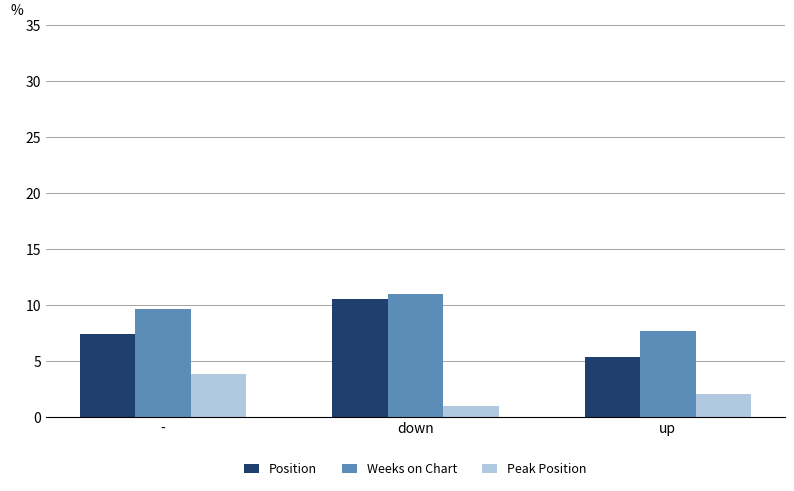

What is the difference between the Weeks on Chart values at - and up?

1.9